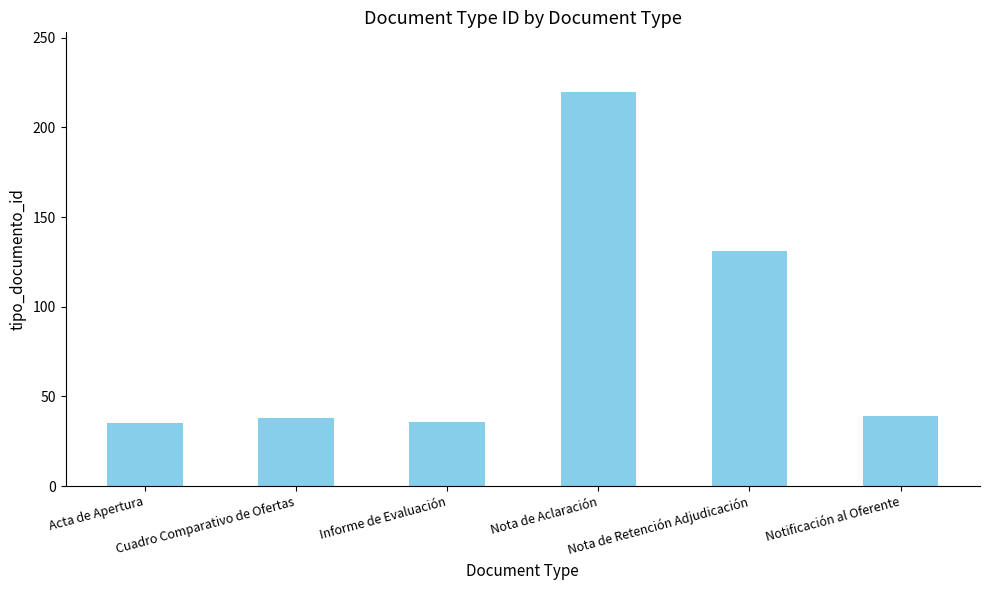

What is the minimum value shown in the chart?

35